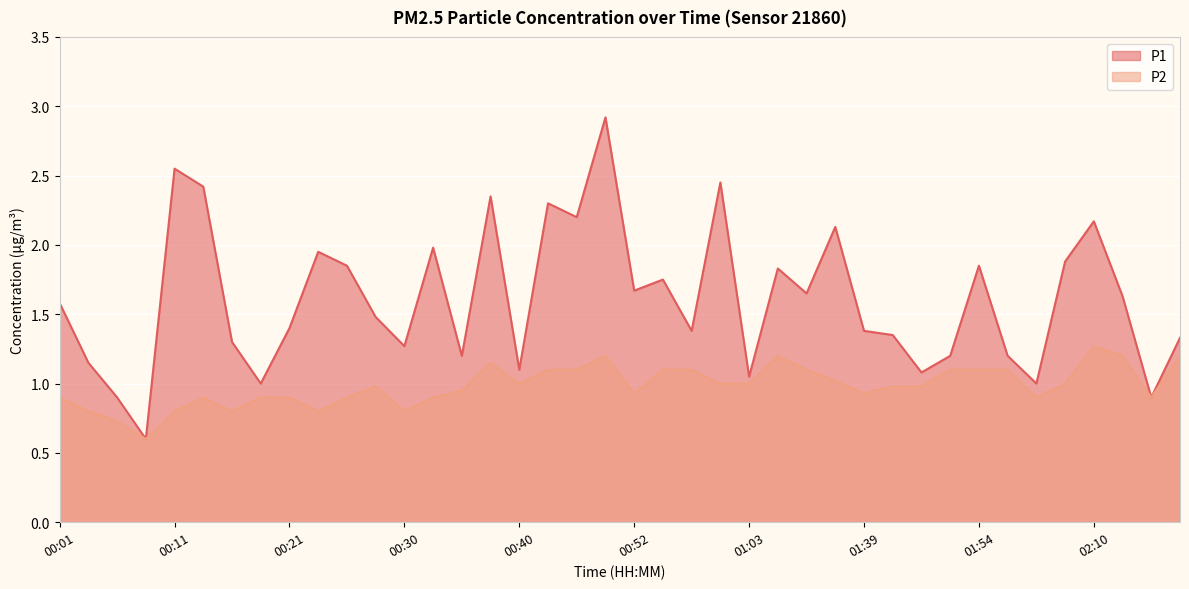

True or false: P2 and P1 cross at least once.

False